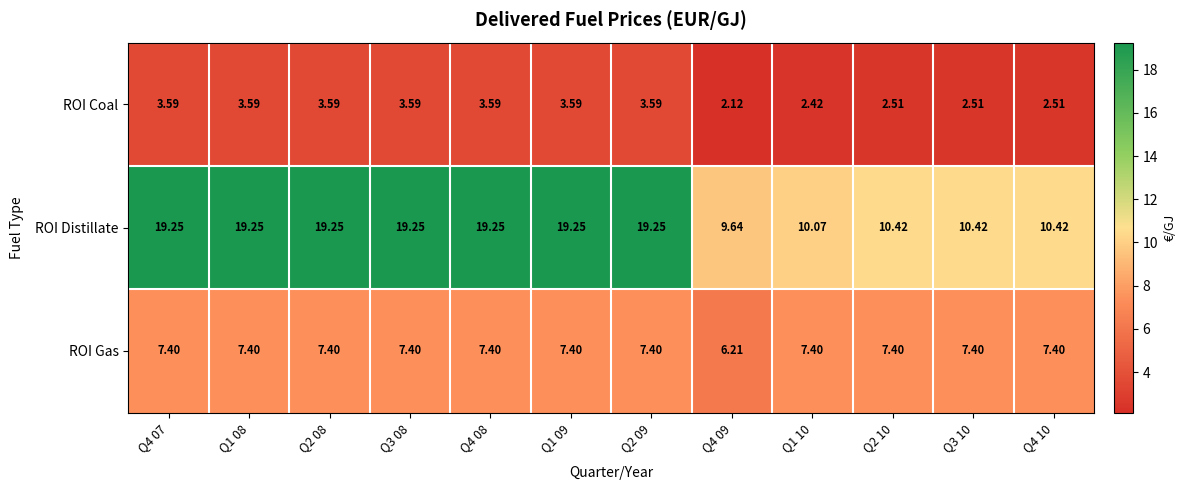

Which category has the lowest value across all series?

Q4 09